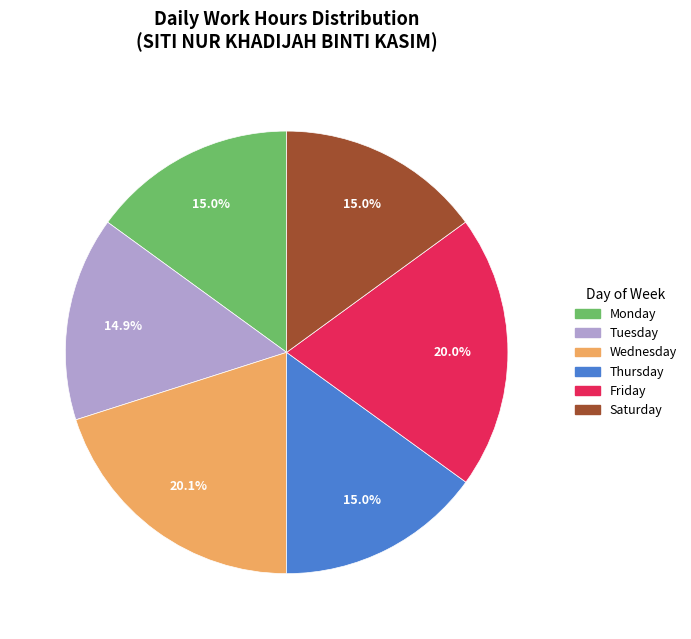

Is there any slice that represents more than half of the pie?

No